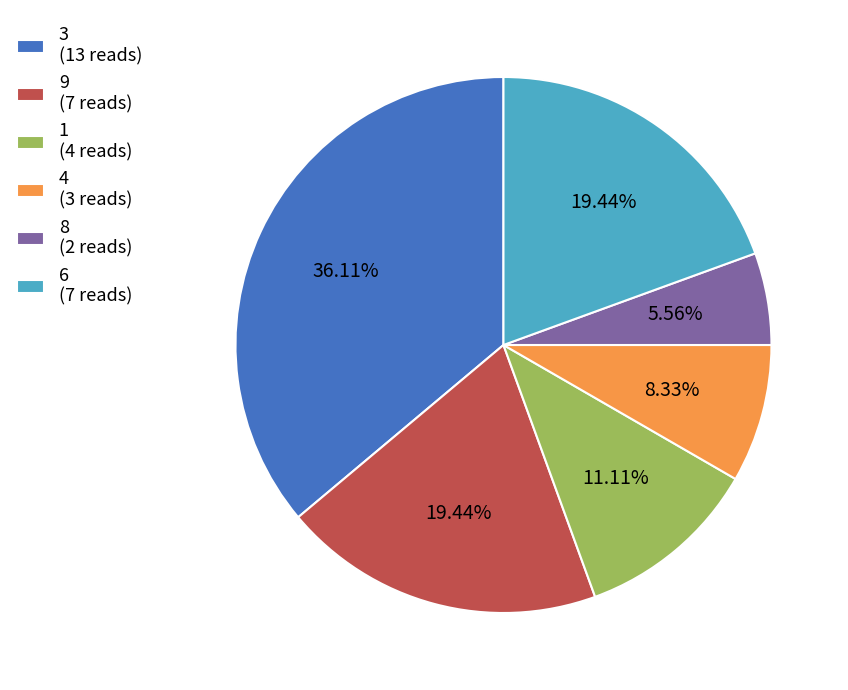

Combined, do 3 (13 reads) and 6 (7 reads) account for over 50%?

Yes